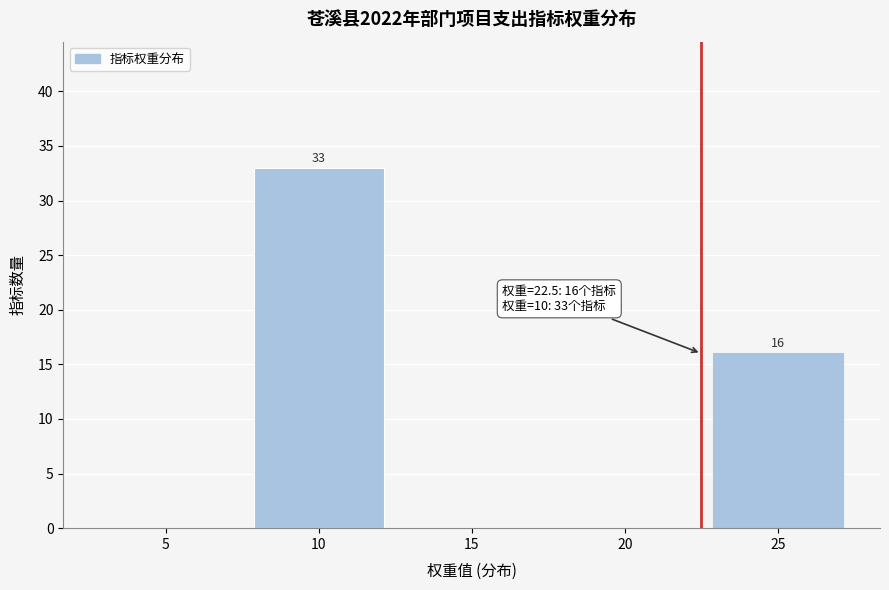

Which range on the x-axis has the tallest bar?

7.5 to 12.5